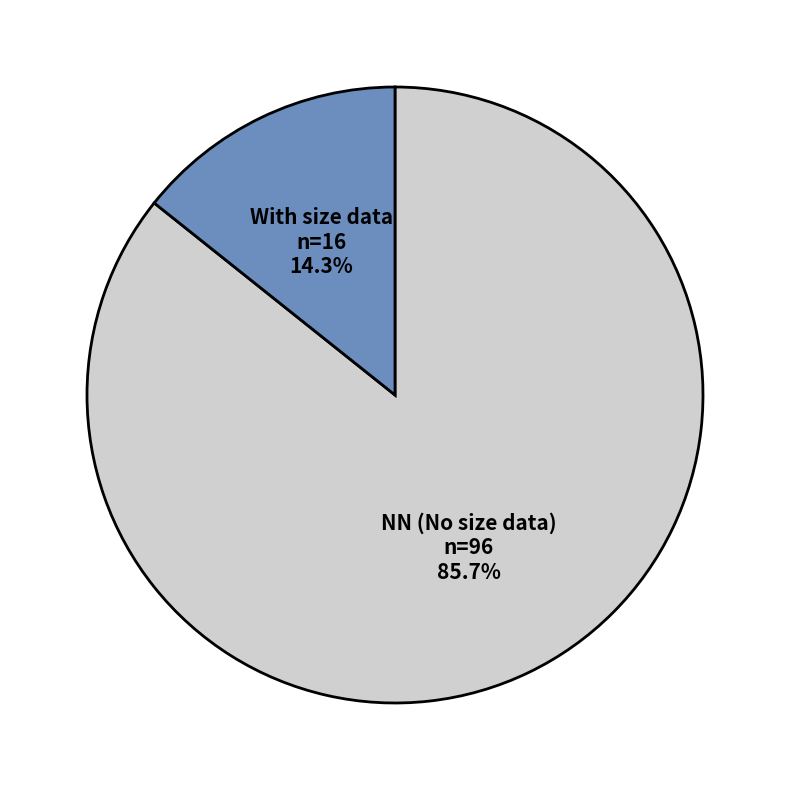

Which slice is the largest?

NN (No size data)